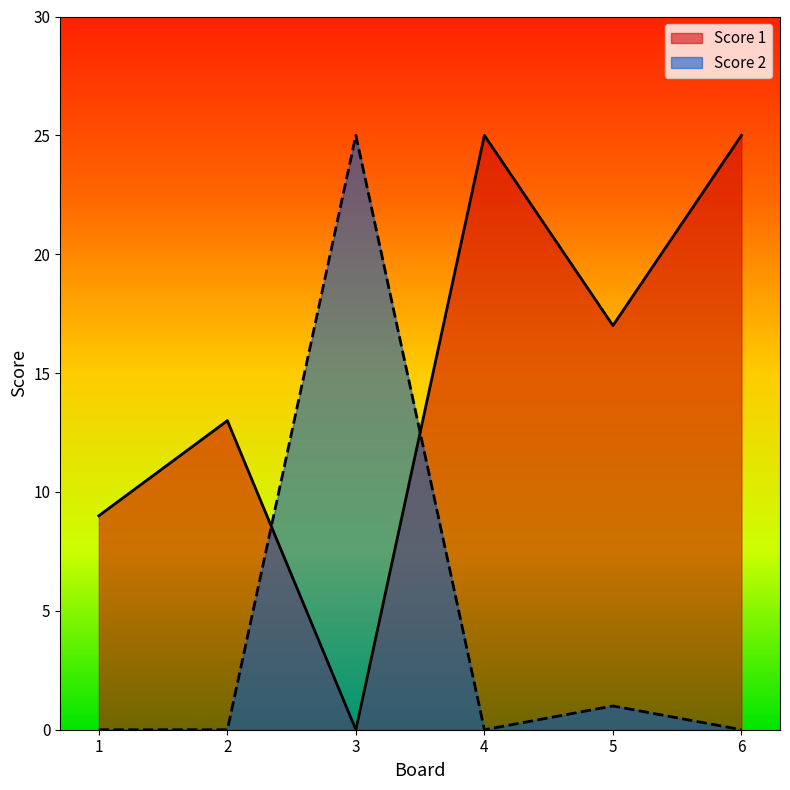

Where is Score 2 nearest to the value 12?

5